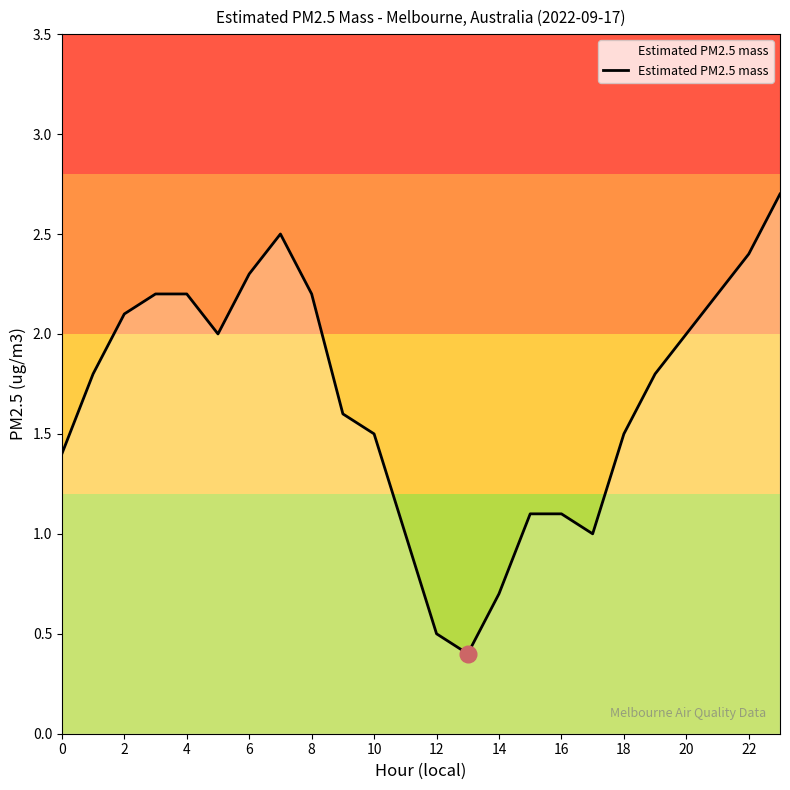

What is the difference between the maximum and minimum values?

2.3